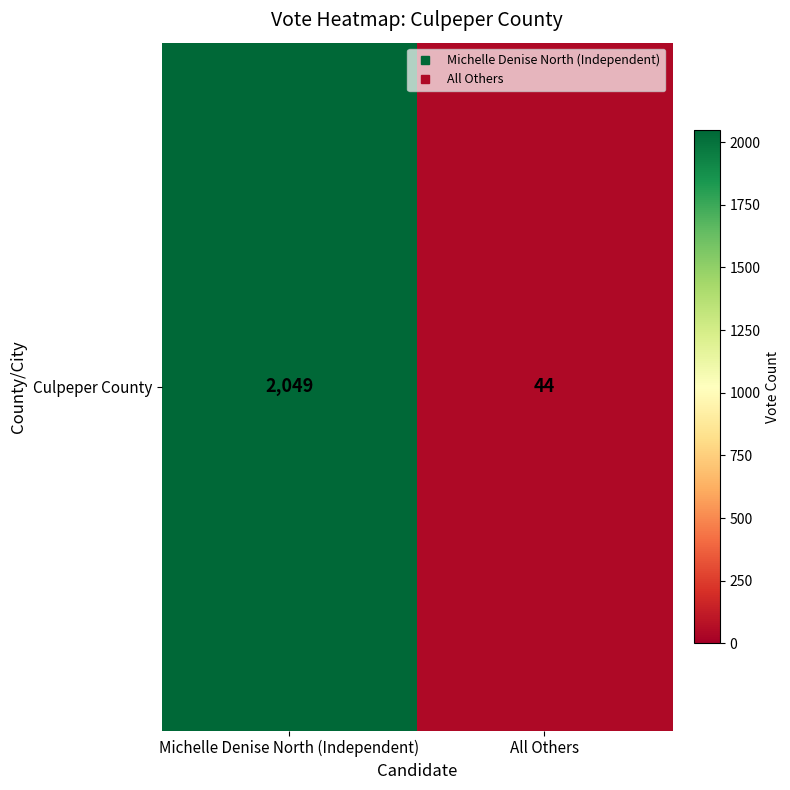

Reading left to right, transcribe all the data shown in this chart.

Michelle Denise North (Independent)=2049	All Others=44